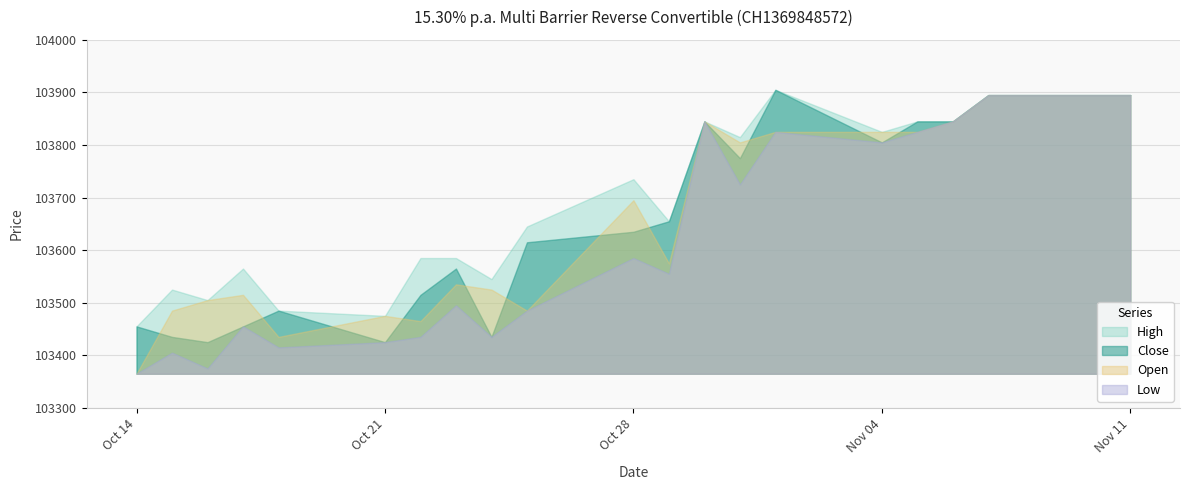

Where is the first local maximum for Open?

17.10.2024